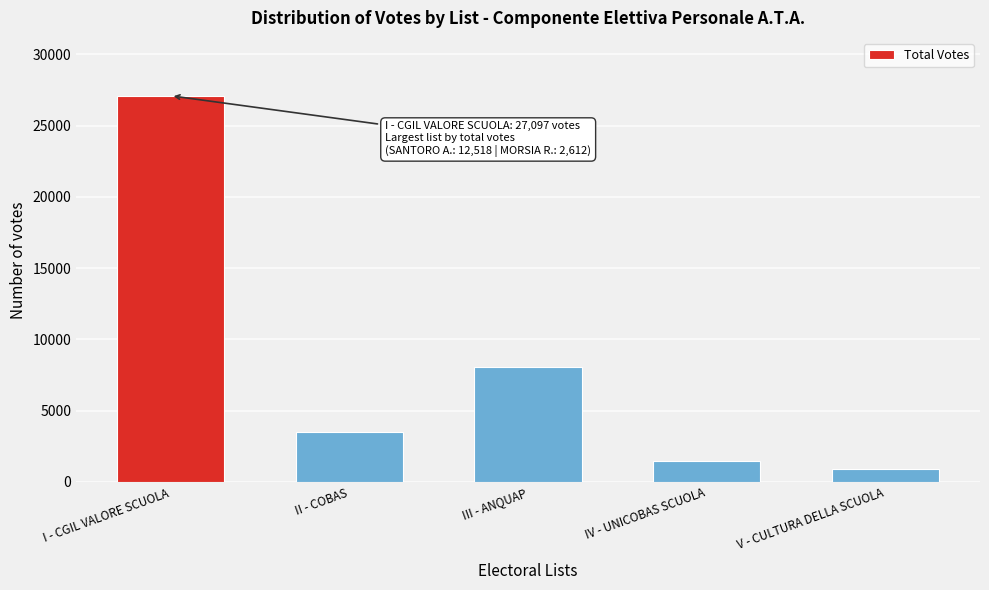

Reading left to right, transcribe all the data shown in this chart.

I - CGIL VALORE SCUOLA=27097	II - COBAS=3518	III - ANQUAP=8052	IV - UNICOBAS SCUOLA=1484	V - CULTURA DELLA SCUOLA=906